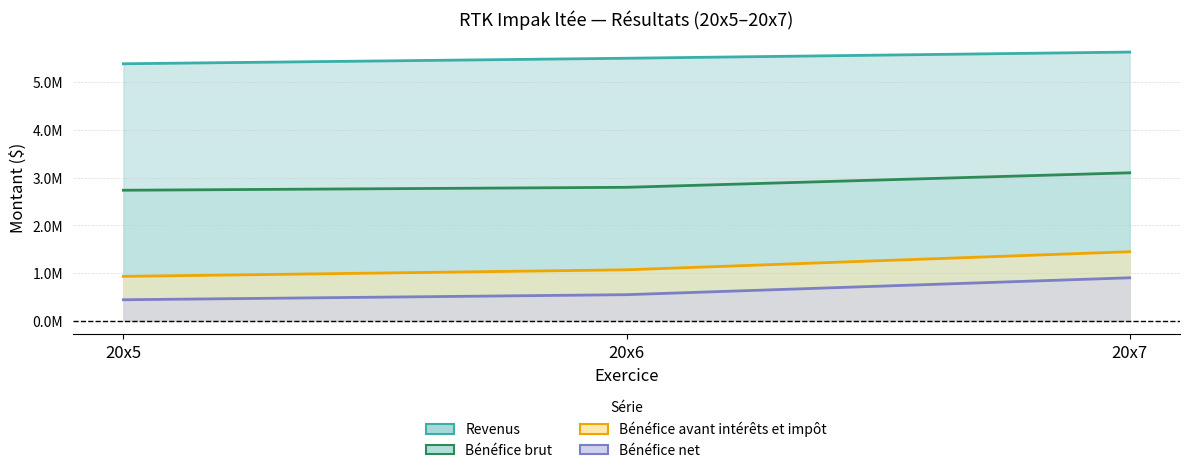

What is the sum of all Bénéfice avant intérêts et impôt values?

3446241.1